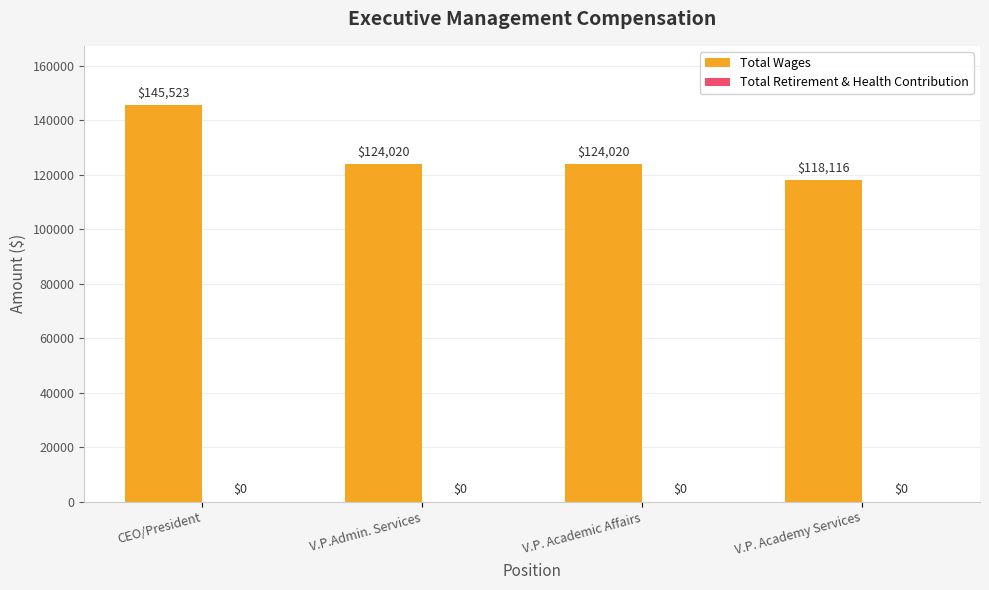

Count the number of data series in this chart.

1